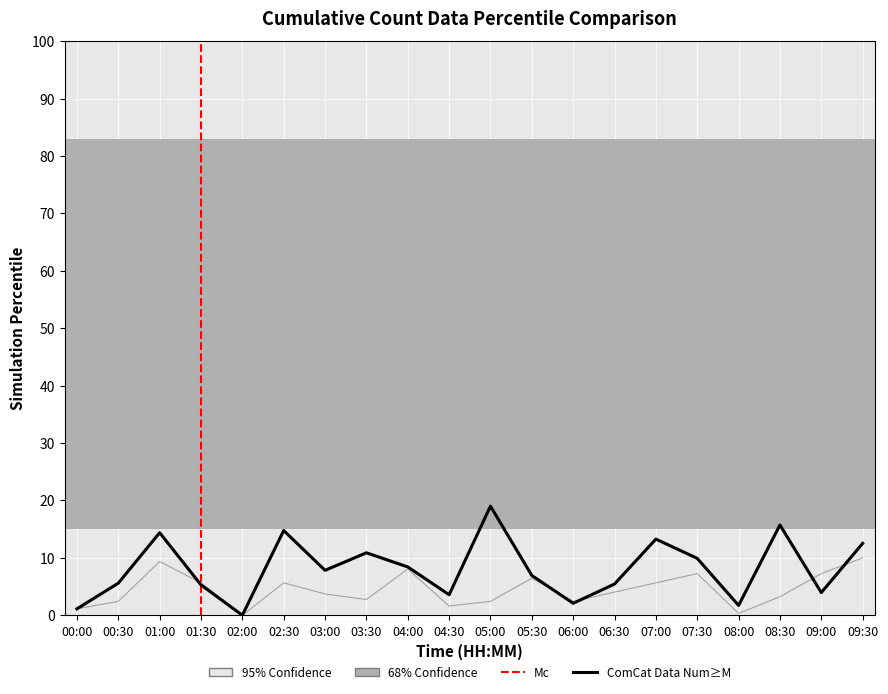

Does the chart display data point markers on the line(s)?

No